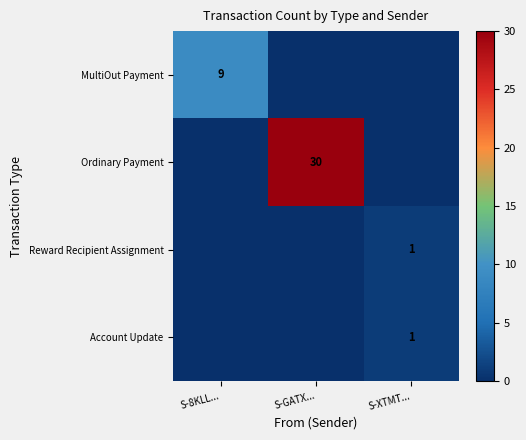

True or false: Ordinary Payment has a value of 8 at S-GATX....

False